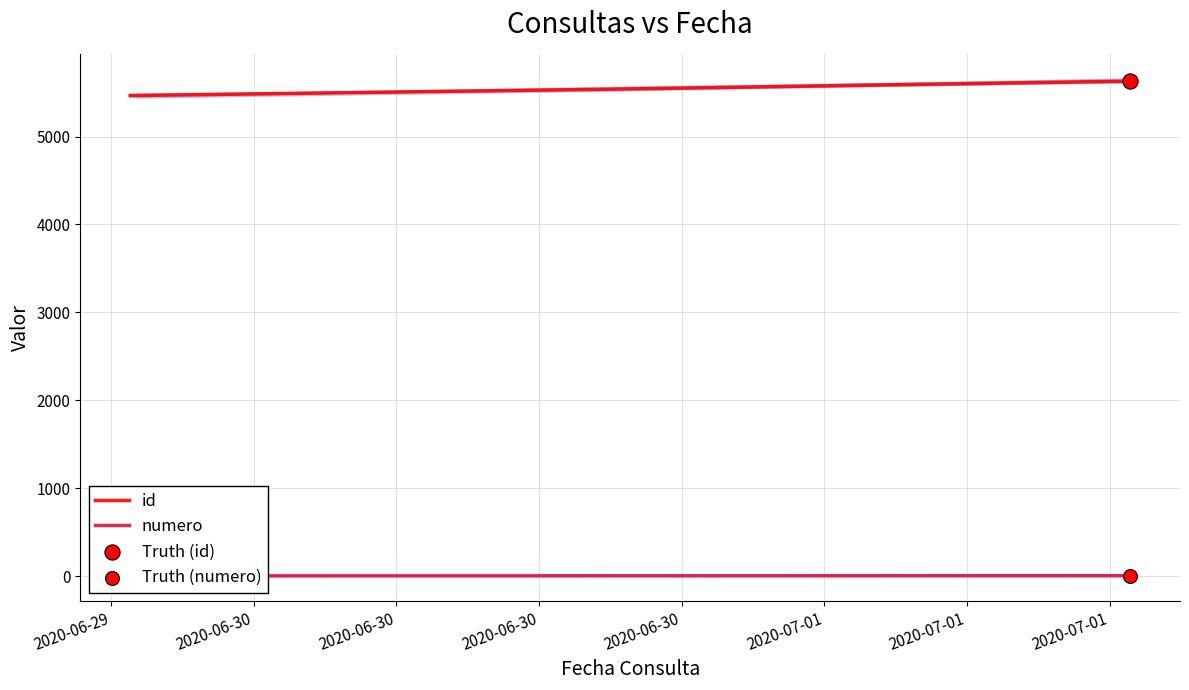

Which series has the largest total across all categories?

id